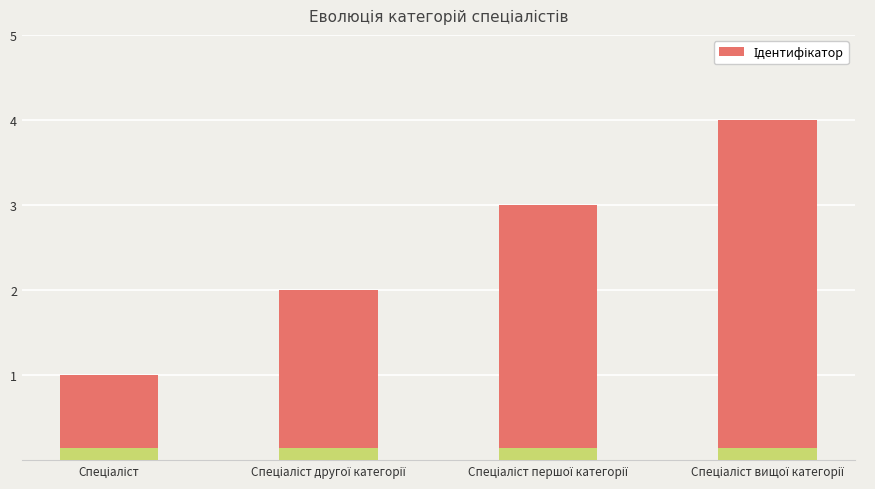

How many categories are shown in the chart?

4